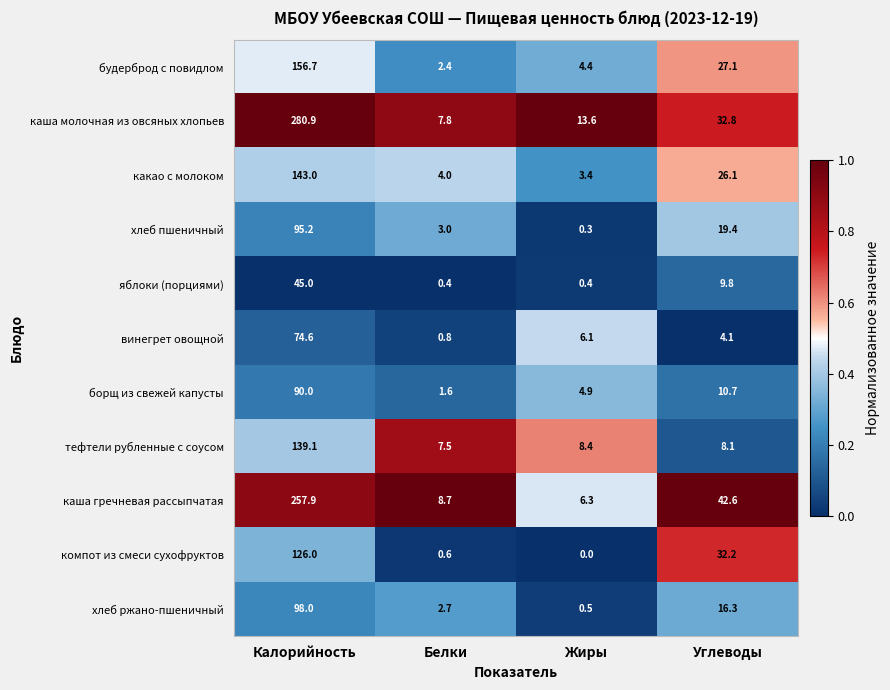

At which label is каша молочная из овсяных хлопьев closest to 144?

Углеводы